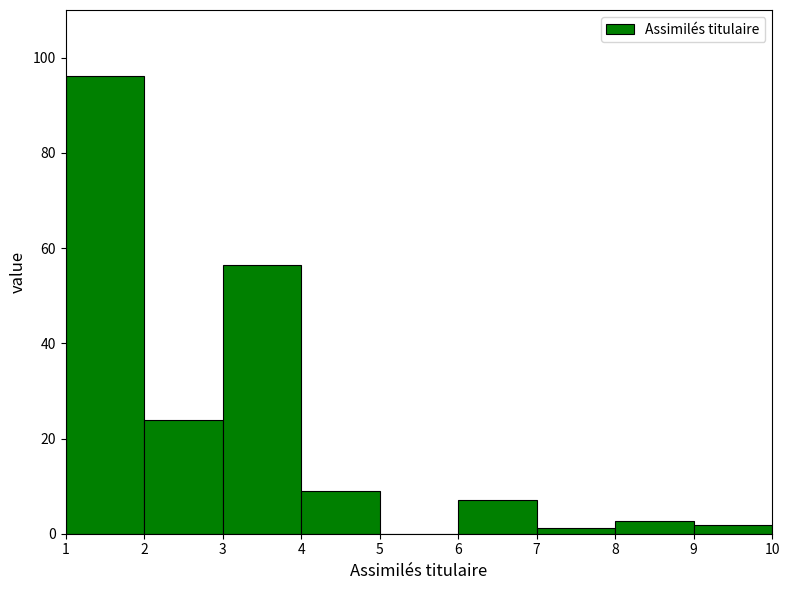

How tall is the bar that spans 1 to 2 on the x-axis? The values are not printed on the chart, so give them approximately, as read against the axis.

96